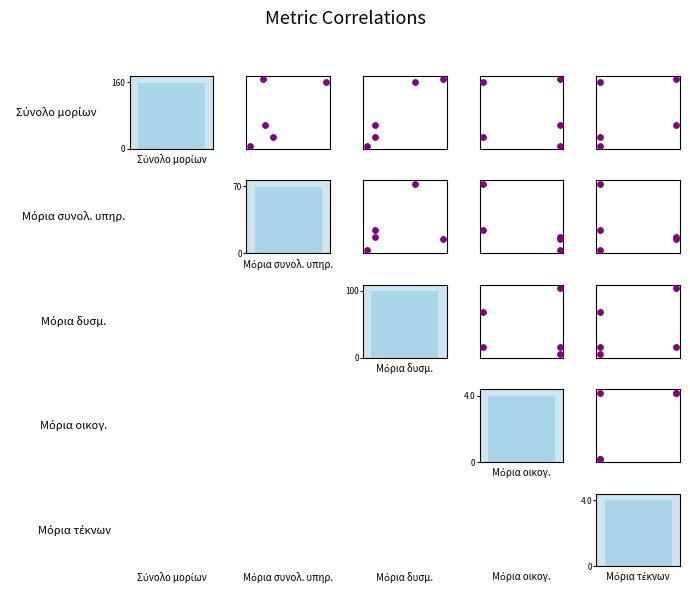

How many series are shown in this chart?

10